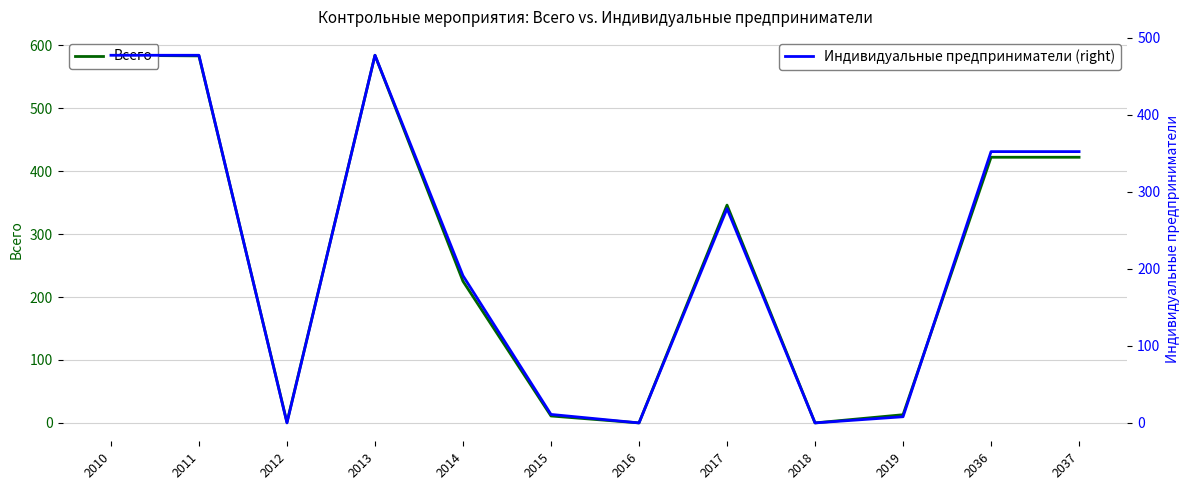

Count the number of categories in the chart.

12